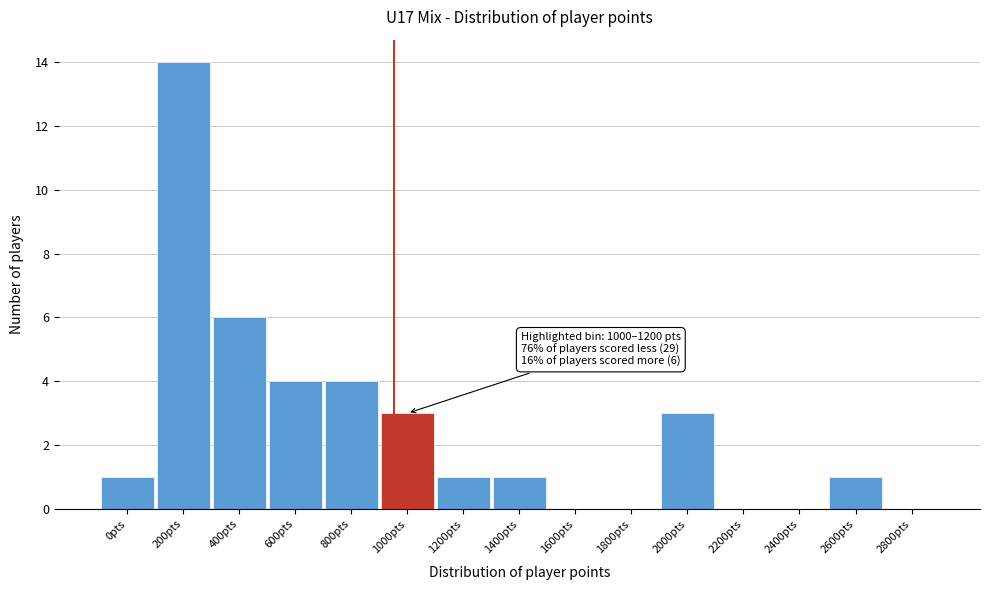

Reading left to right, list all the values displayed in this chart.

0pts=1	200pts=14	400pts=6	600pts=4	800pts=4	1000pts=3	1200pts=1	1400pts=1	1600pts=0	1800pts=0	2000pts=3	2200pts=0	2400pts=0	2600pts=1	2800pts=0